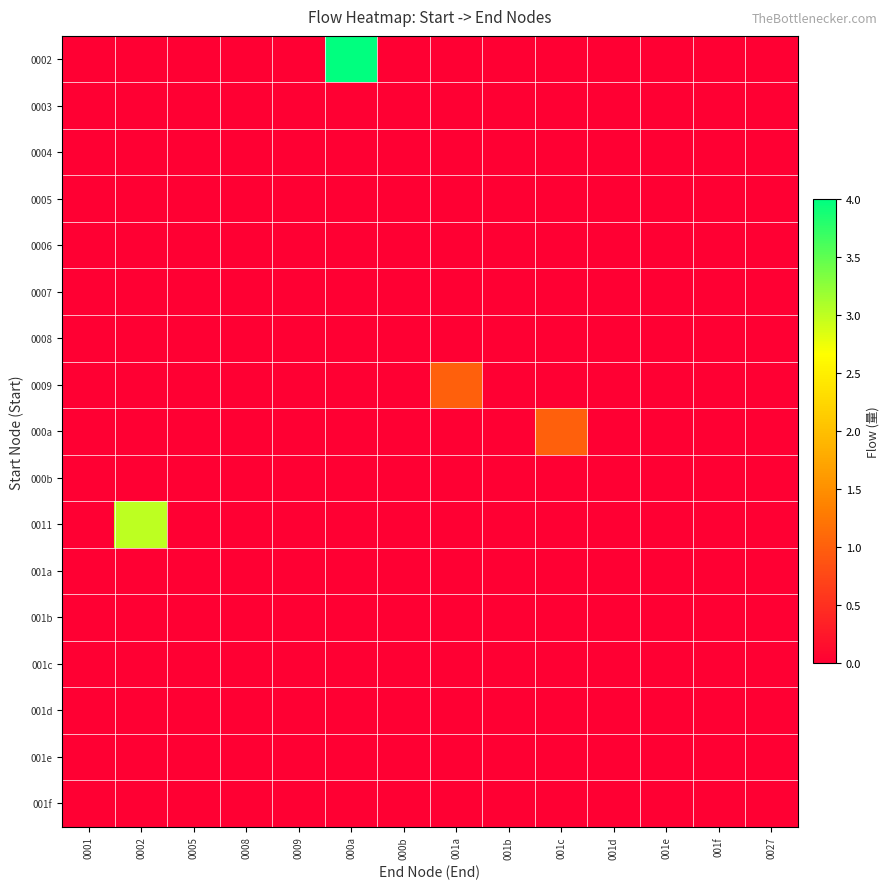

Count the number of data series in this chart.

17